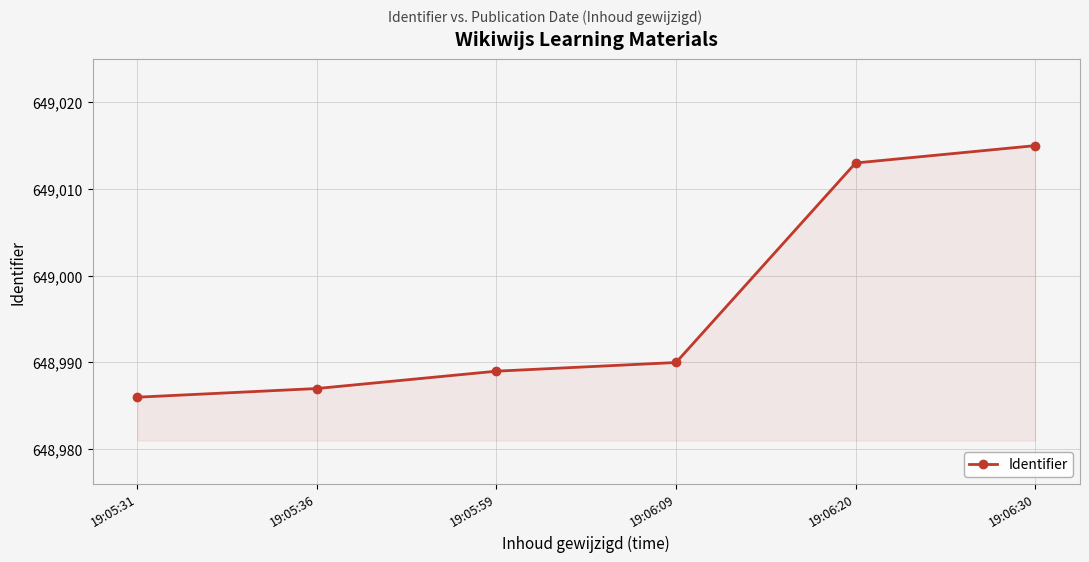

At which label is the value closest to 649000?

19:06:09